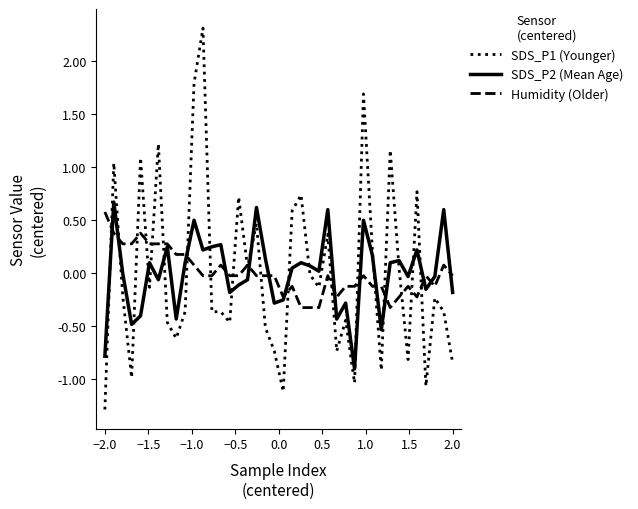

What is the maximum value shown in the chart?

2.3